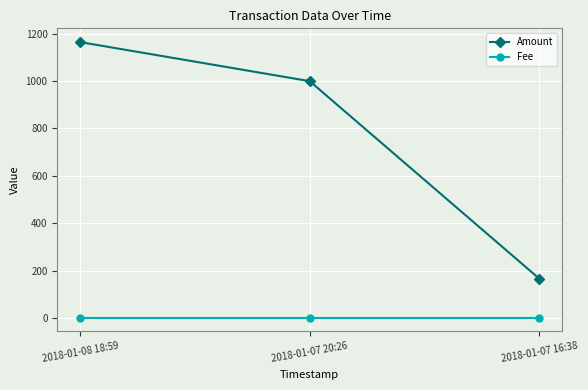

What is the value of the Amount point at the 2nd from the left?

999.0